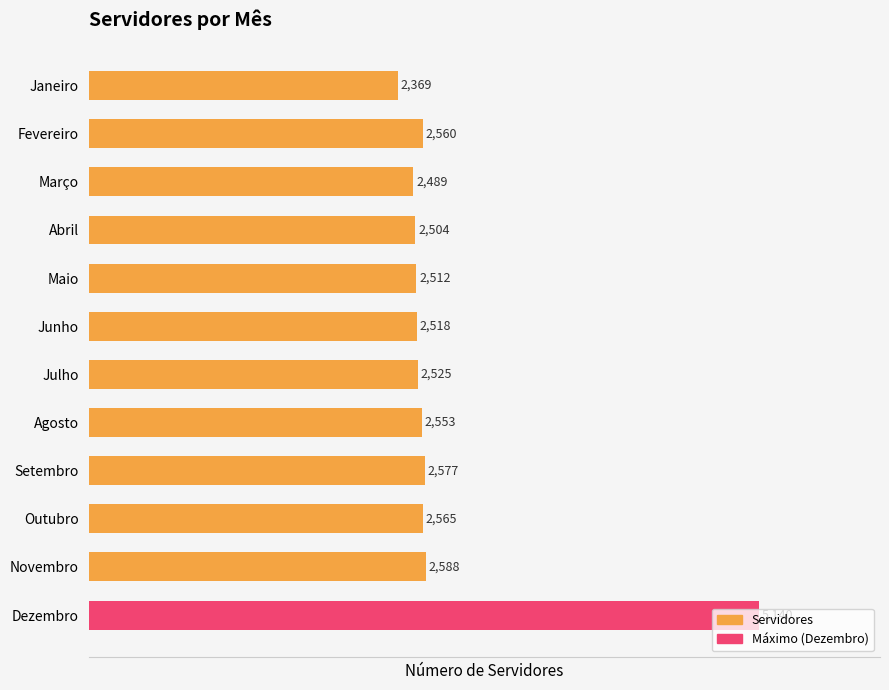

The chart shows a value of 2504 at Abril. True or false?

True